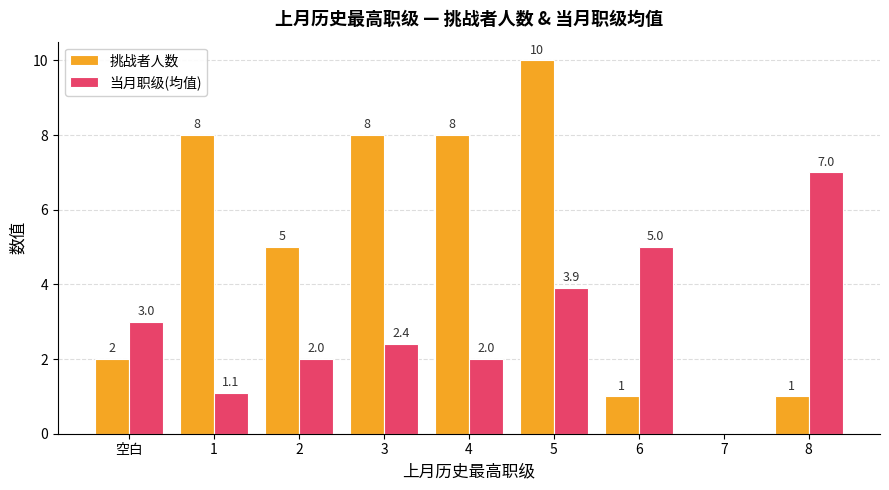

Count the number of data series in this chart.

2